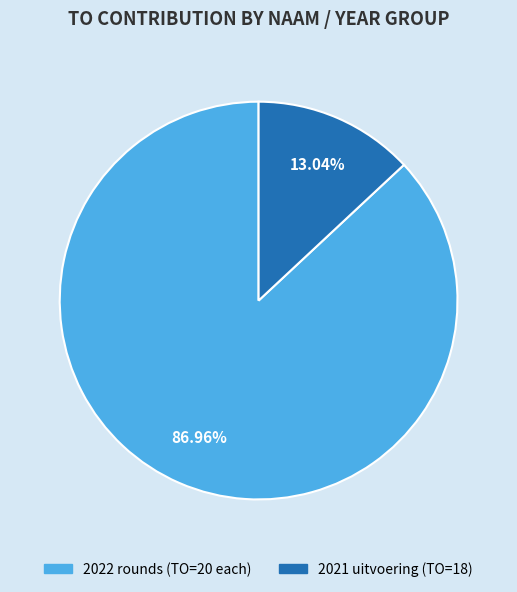

Combined, do 2021 uitvoering (TO=18) and 2022 rounds (TO=20 each) account for over 50%?

Yes